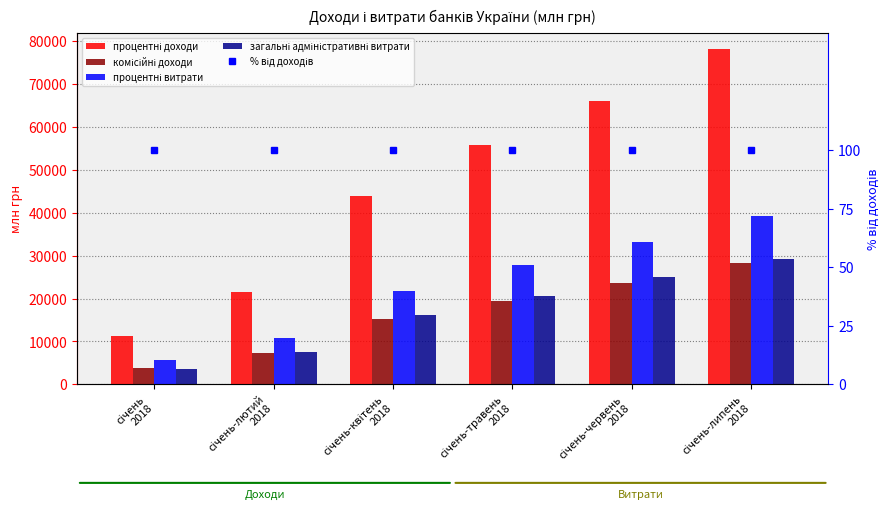

At which label does процентні доходи first exceed 55834?

січень-червень
2018